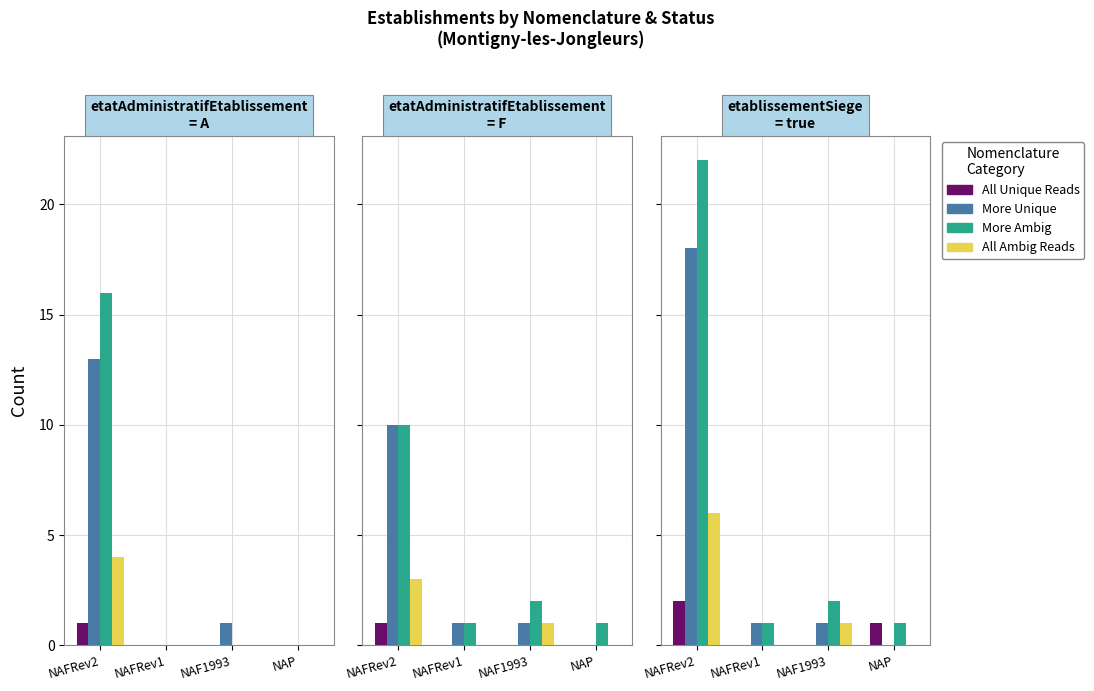

Between NAFRev1 and NAFRev2, which is larger?

NAFRev2